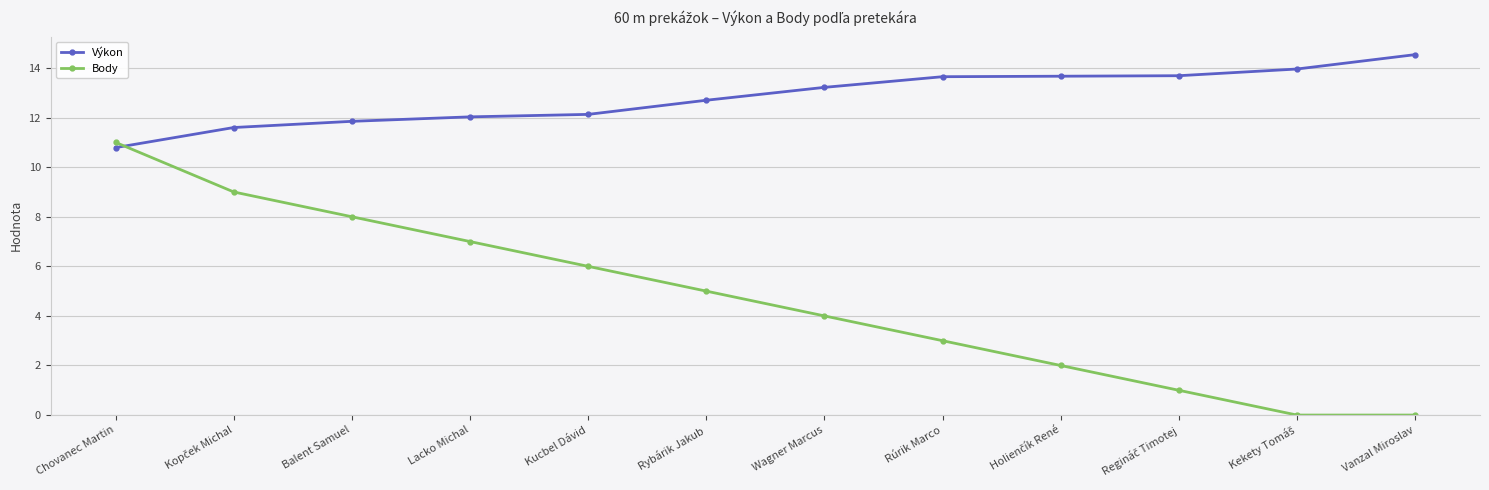

True or false: Body has a value of 6.3 at Wagner Marcus.

False